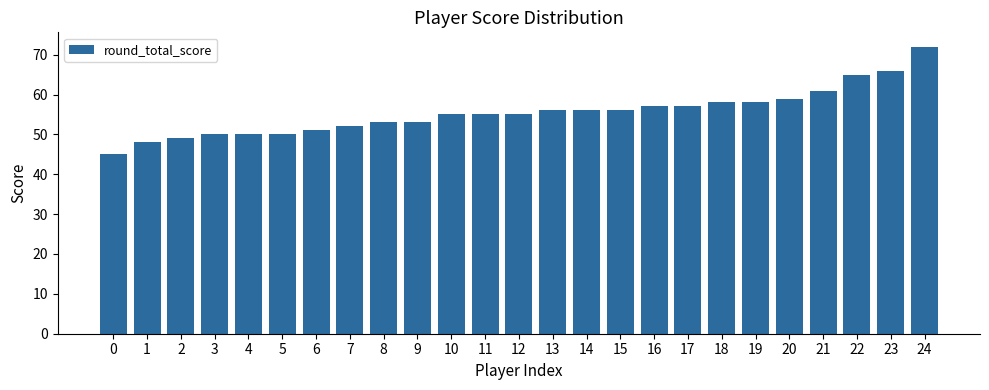

Reading left to right, what are all the values shown in this chart?

0=45	1=48	2=49	3=50	4=50	5=50	6=51	7=52	8=53	9=53	10=55	11=55	12=55	13=56	14=56	15=56	16=57	17=57	18=58	19=58	20=59	21=61	22=65	23=66	24=72